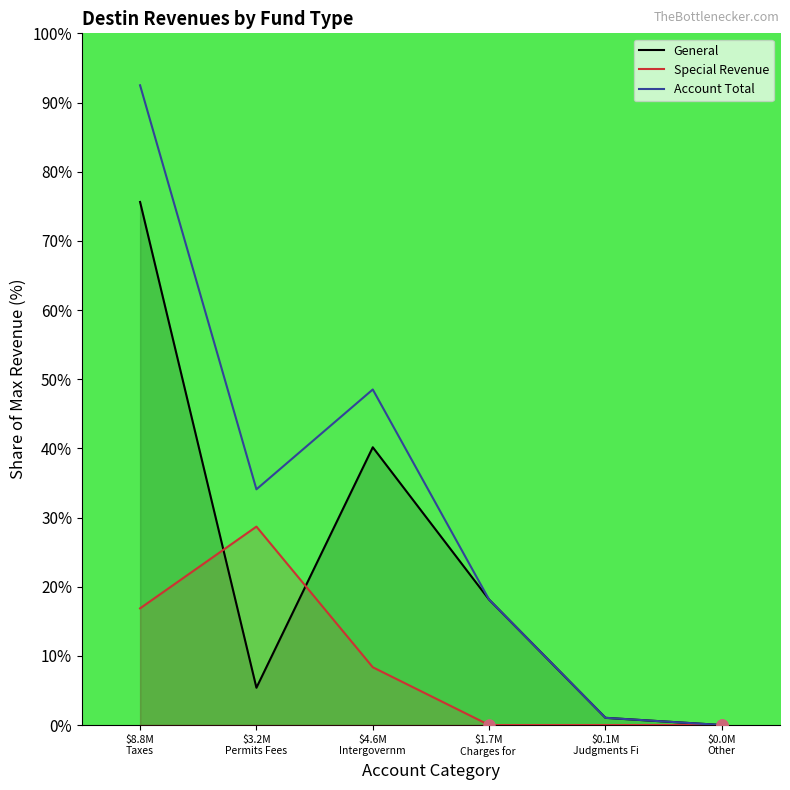

List the labels in order of Account Total value, largest first.

$8.8M
Taxes, $4.6M
Intergovernm, $3.2M
Permits Fees, $1.7M
Charges for , $0.1M
Judgments Fi, $0.0M
Other